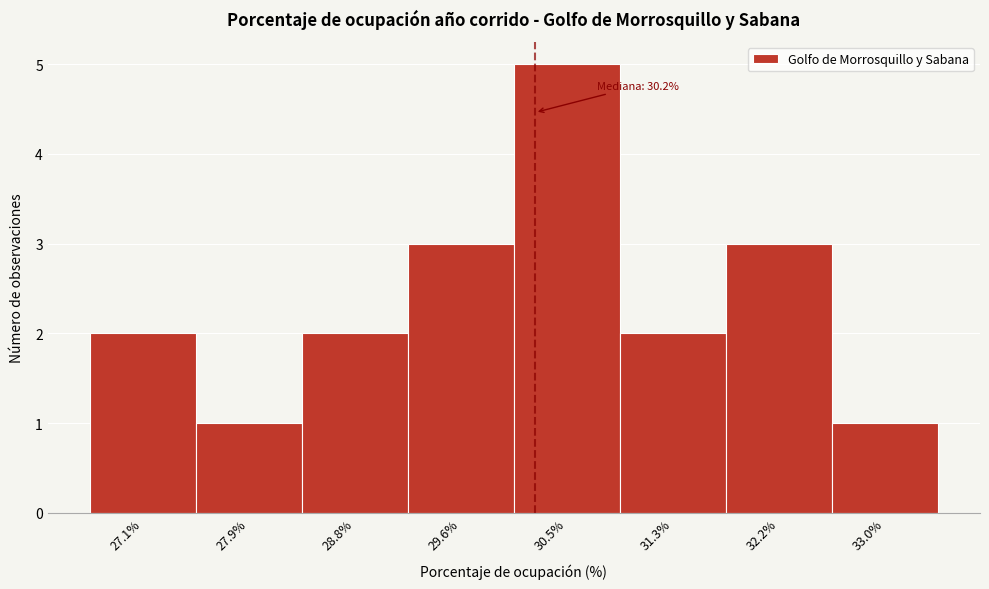

Over which range of the x-axis is the bar tallest?

30.0 to 30.9